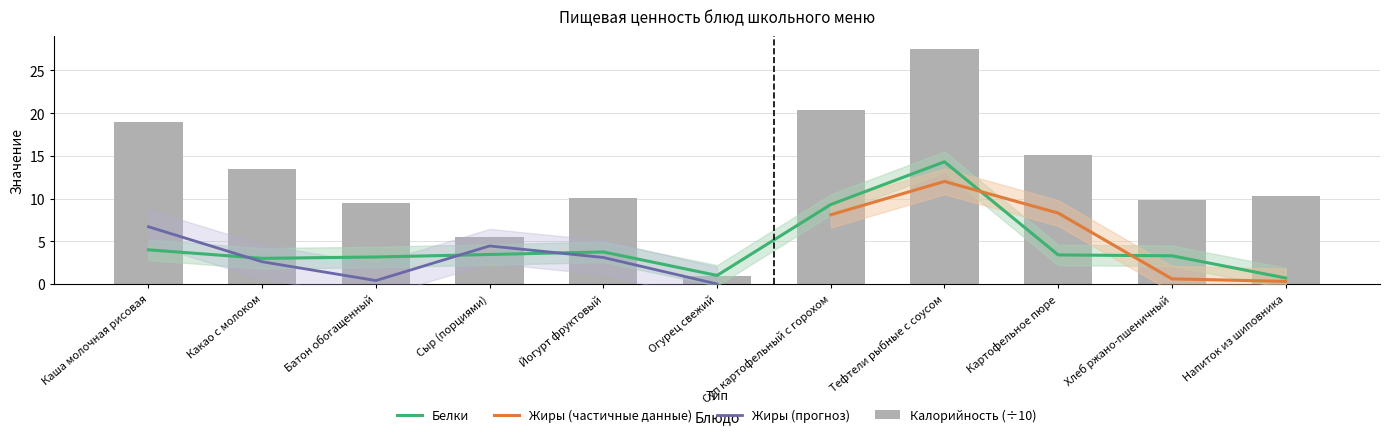

Where does the Калорийность series first go above 10?

Каша молочная рисовая